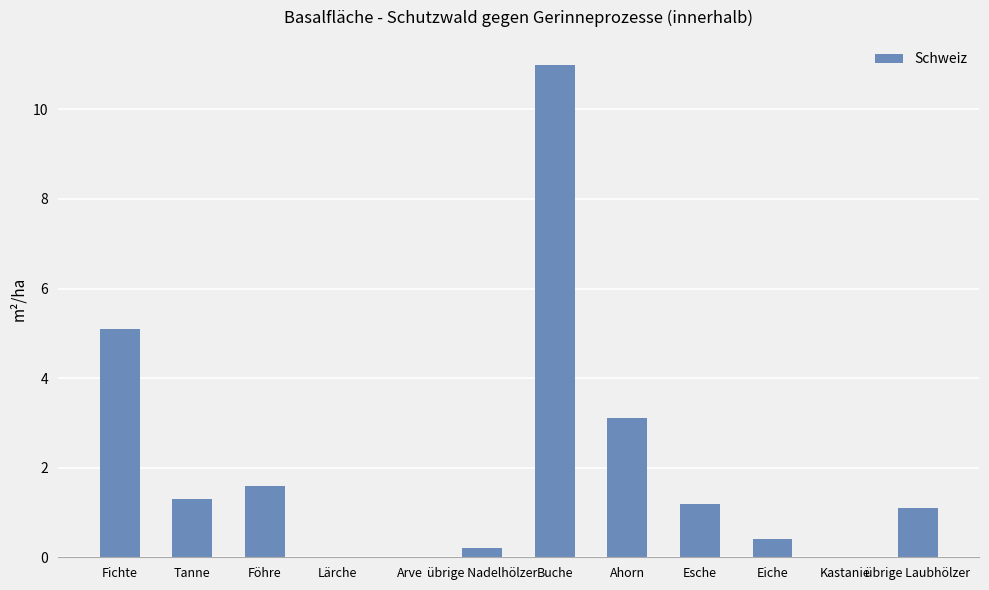

What is the maximum value shown in the chart?

11.0